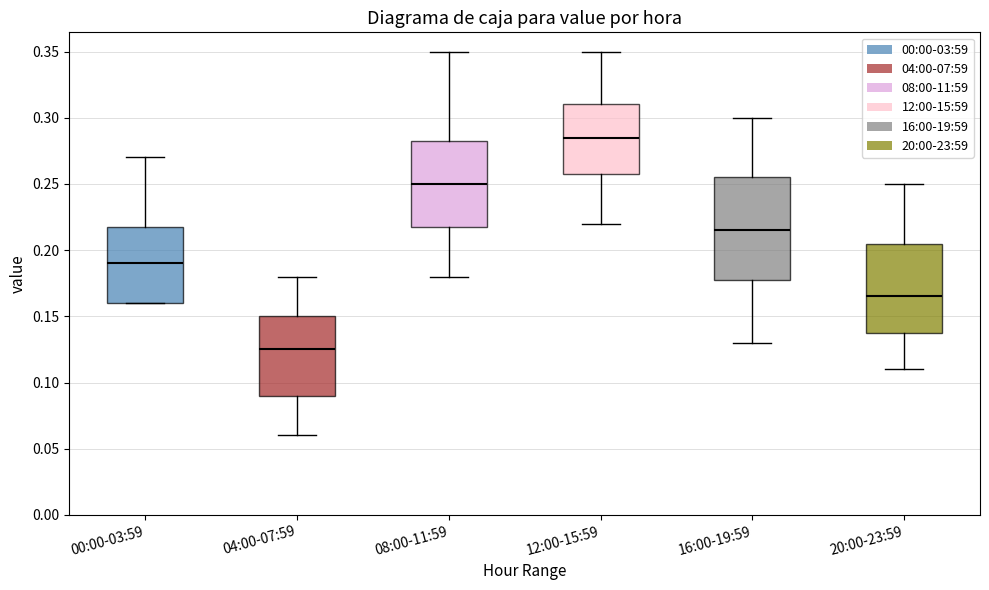

Where does the lower whisker of the box for 20:00-23:59 end on the y-axis? The values are not printed on the chart, so give them approximately, as read against the axis.

0.110